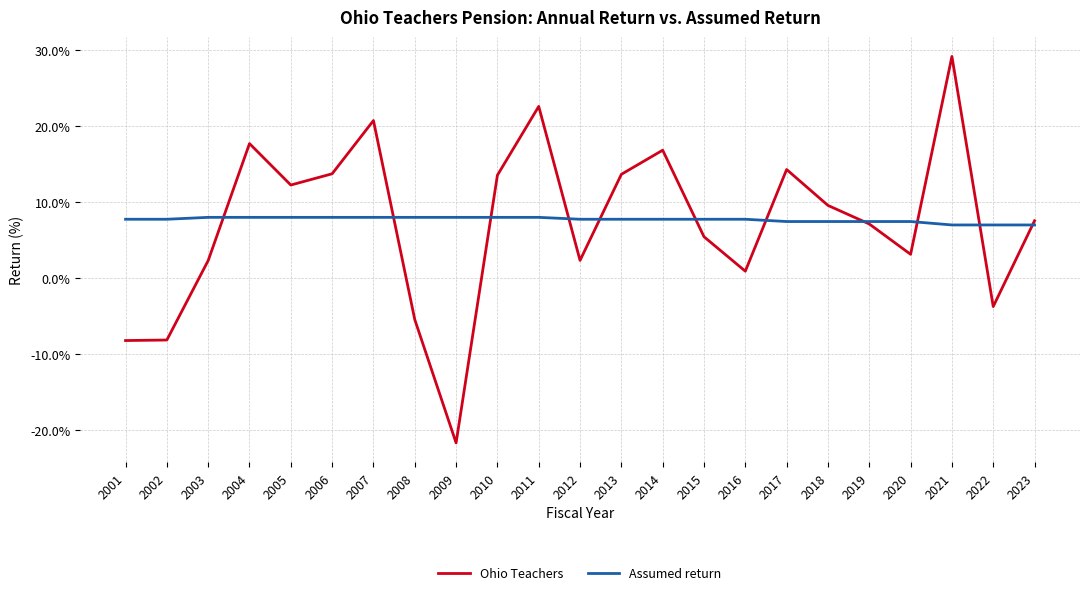

Which series has the widest spread of values?

Ohio Teachers